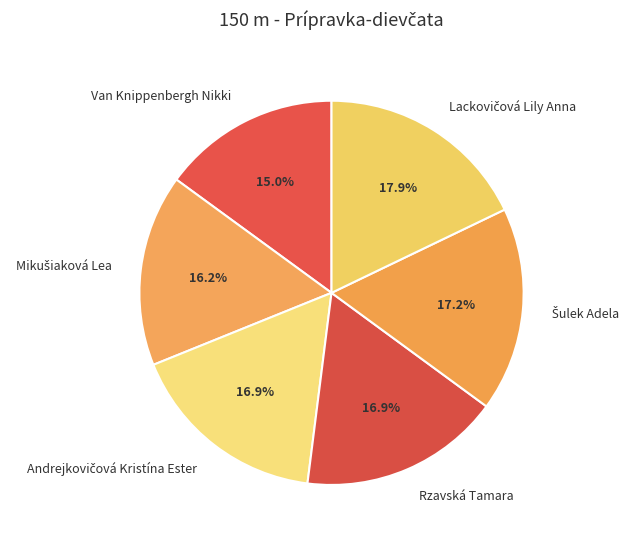

Does any single category account for the majority?

No